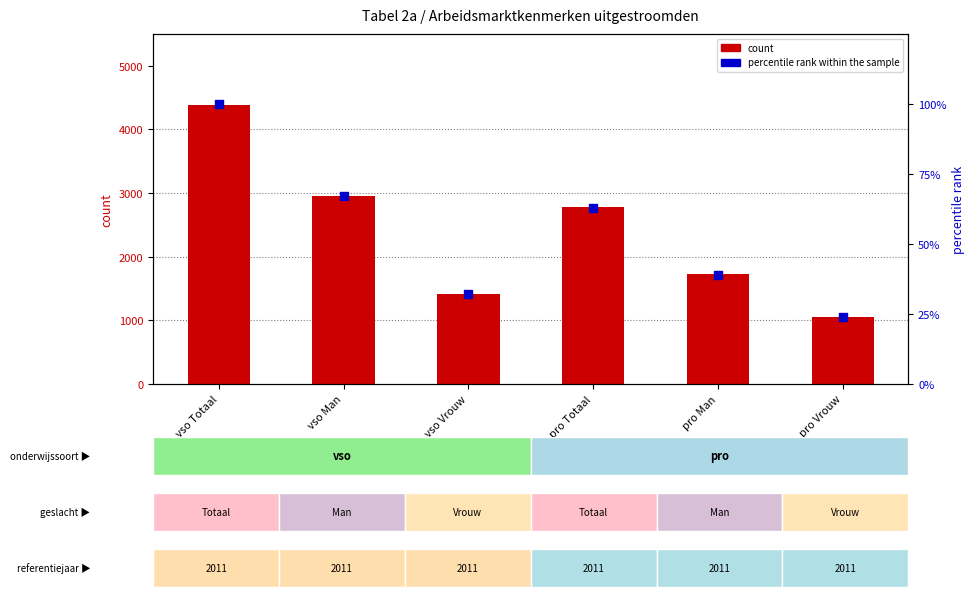

At how many categories does at least one series exceed 2310?

3